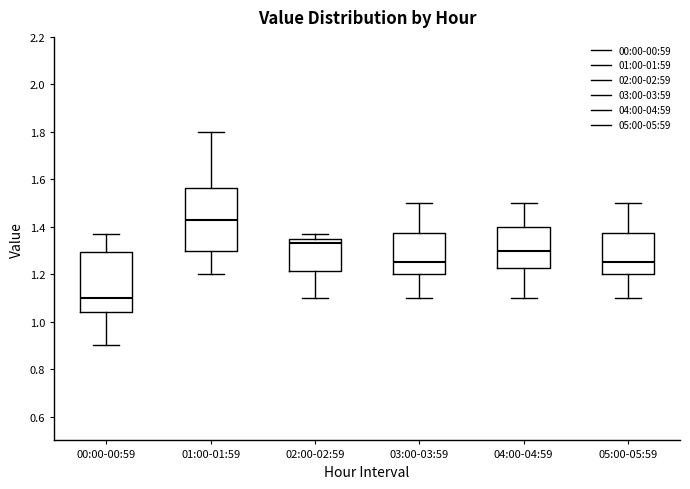

Reading left to right, read every box against the y-axis: the position of its median line, the range the box covers, and the ends of its whiskers. The values are not printed on the chart, so give them approximately, as read against the axis.

00:00-00:59: median 1.10, box 1.04 to 1.30, whiskers 0.90 to 1.38
01:00-01:59: median 1.44, box 1.30 to 1.56, whiskers 1.20 to 1.80
02:00-02:59: median 1.34, box 1.22 to 1.36, whiskers 1.10 to 1.38
03:00-03:59: median 1.26, box 1.20 to 1.38, whiskers 1.10 to 1.50
04:00-04:59: median 1.30, box 1.22 to 1.40, whiskers 1.10 to 1.50
05:00-05:59: median 1.26, box 1.20 to 1.38, whiskers 1.10 to 1.50